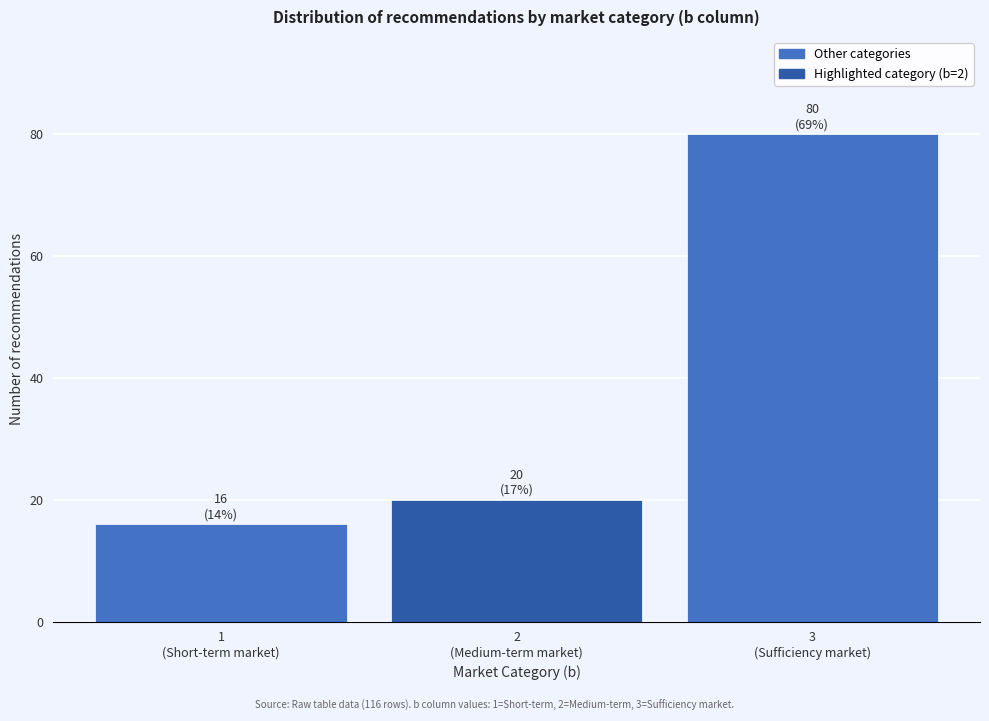

Reading left to right, transcribe all the data shown in this chart.

16	20	80